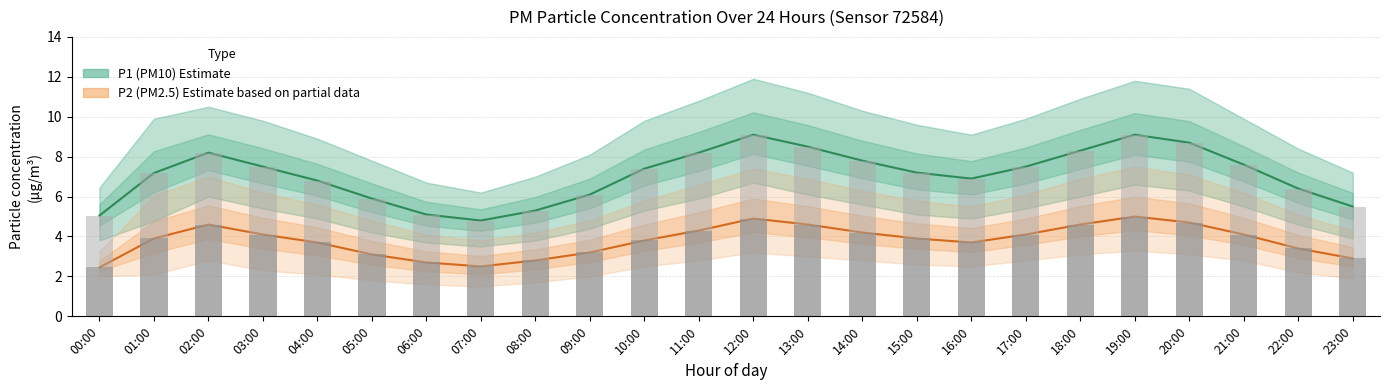

What is the total value across all series at 02:00?

12.8